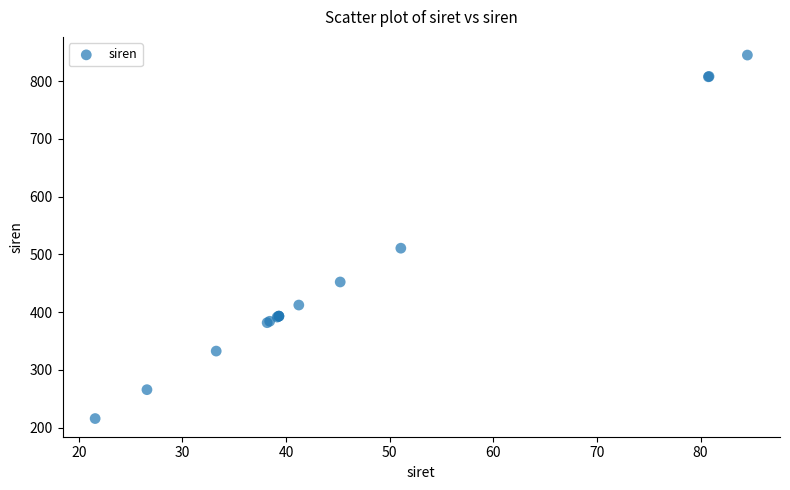

What Y value in the scatter plot is closest to 530?

510.8